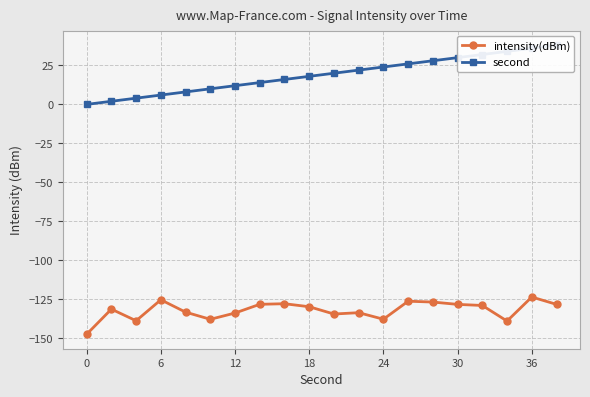

Is this an area chart (filled region under the line)?

No